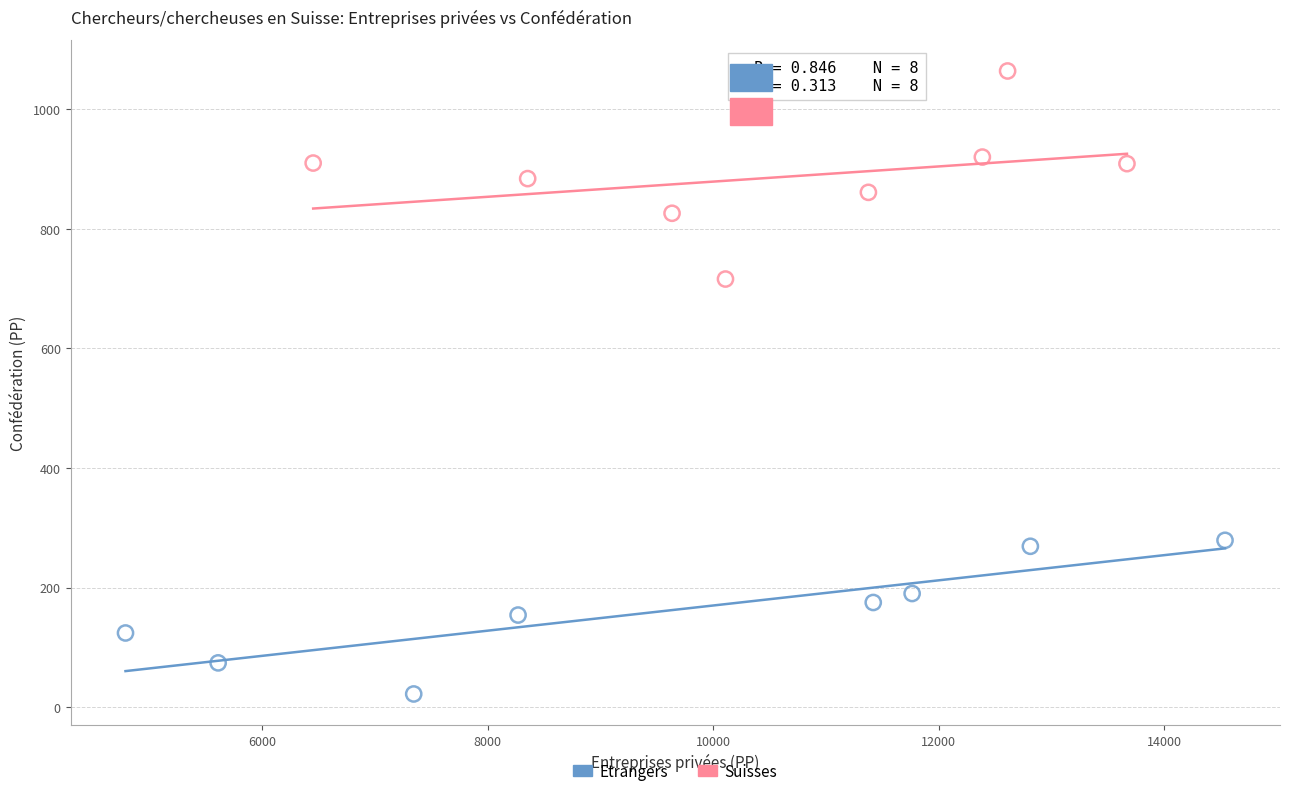

Which series reaches the maximum Y coordinate?

Suisses